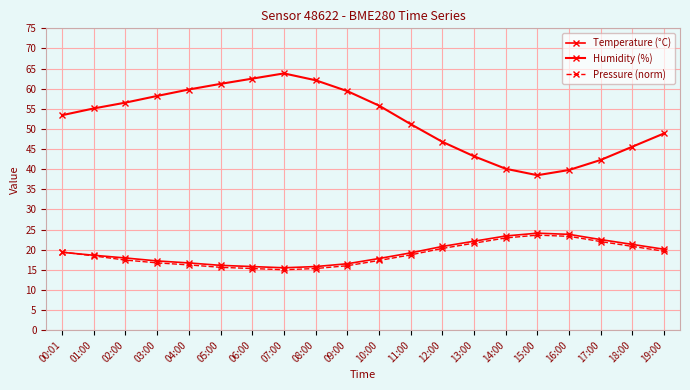

List the series in order of their peak value, highest first.

Humidity (%), Temperature (°C), Pressure (norm)